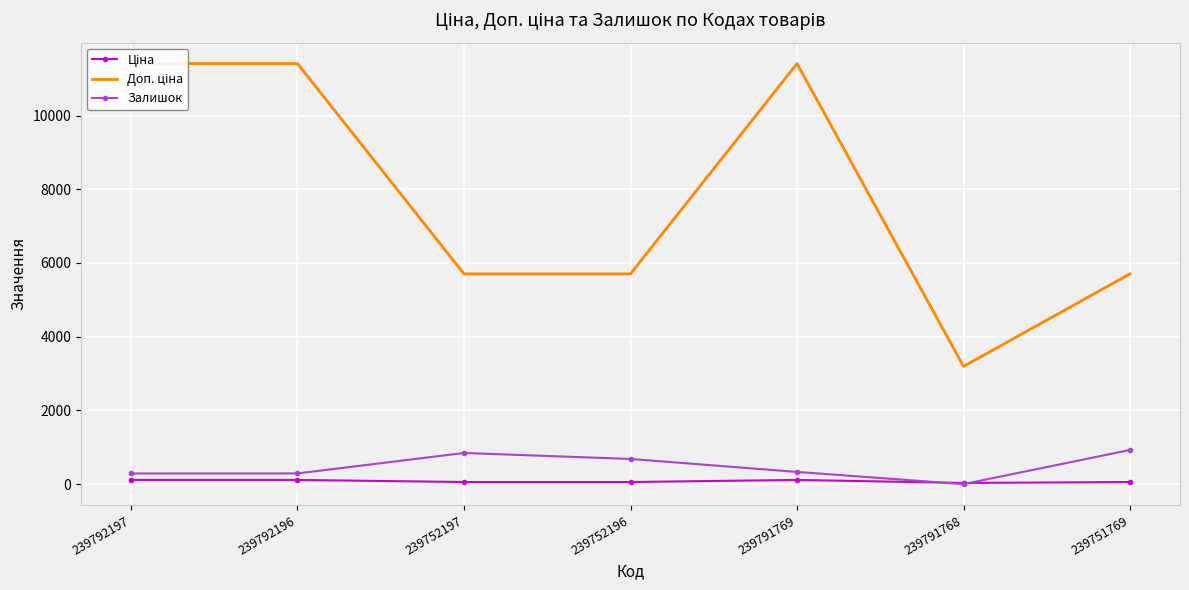

How many data points in Залишок are above 331?

3